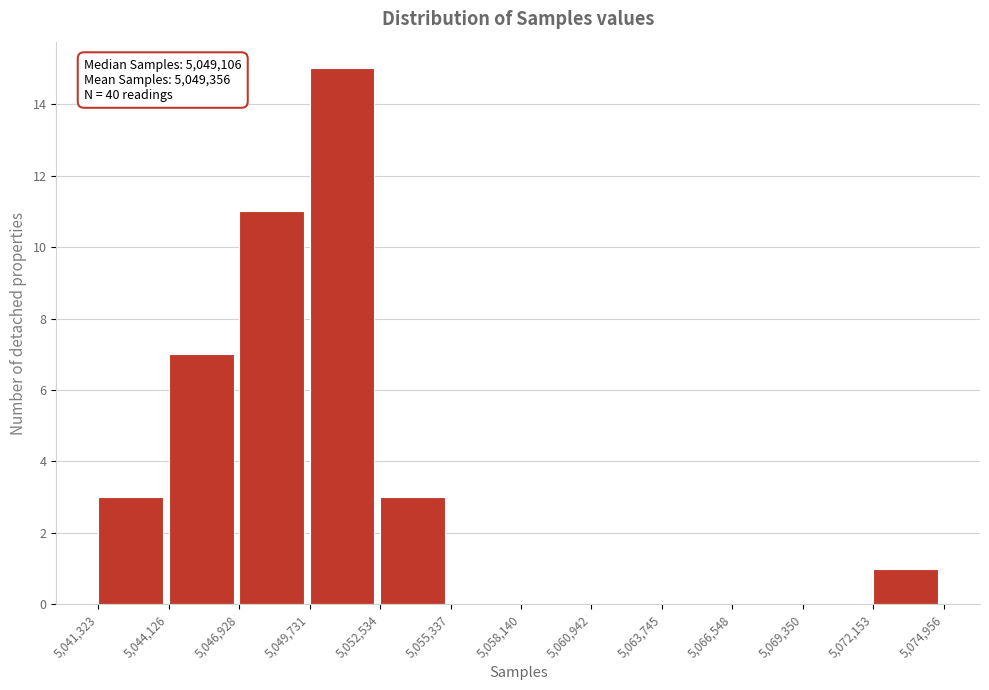

Over which range of the x-axis is the bar tallest?

5,049,731 to 5,052,534